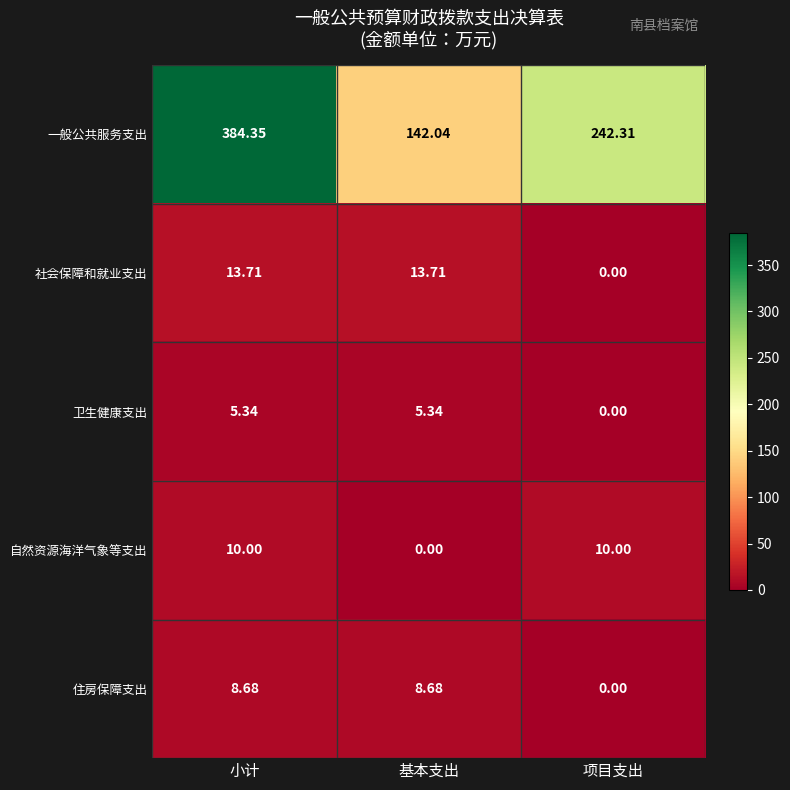

What is the difference between the highest and lowest values at 小计?

379.0